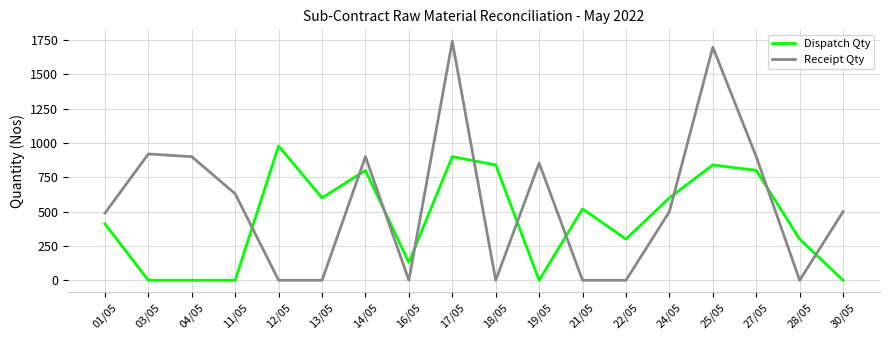

Which series ends up on top after the final intersection of Receipt Qty and Dispatch Qty?

Receipt Qty